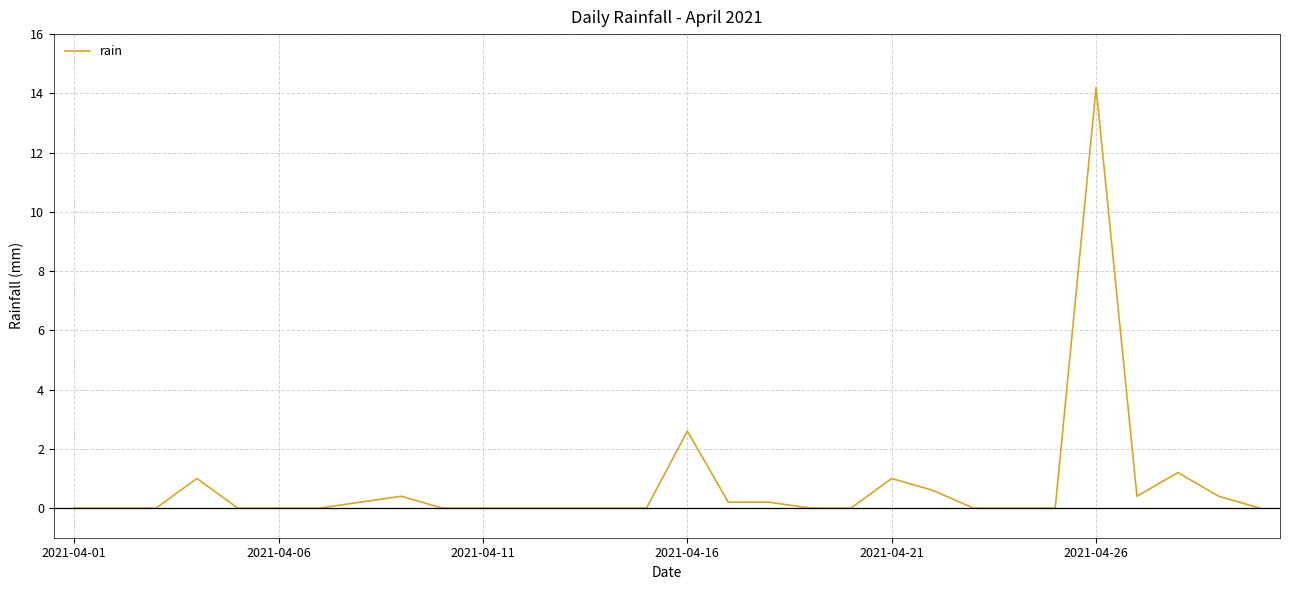

How many lines are shown in the chart?

1